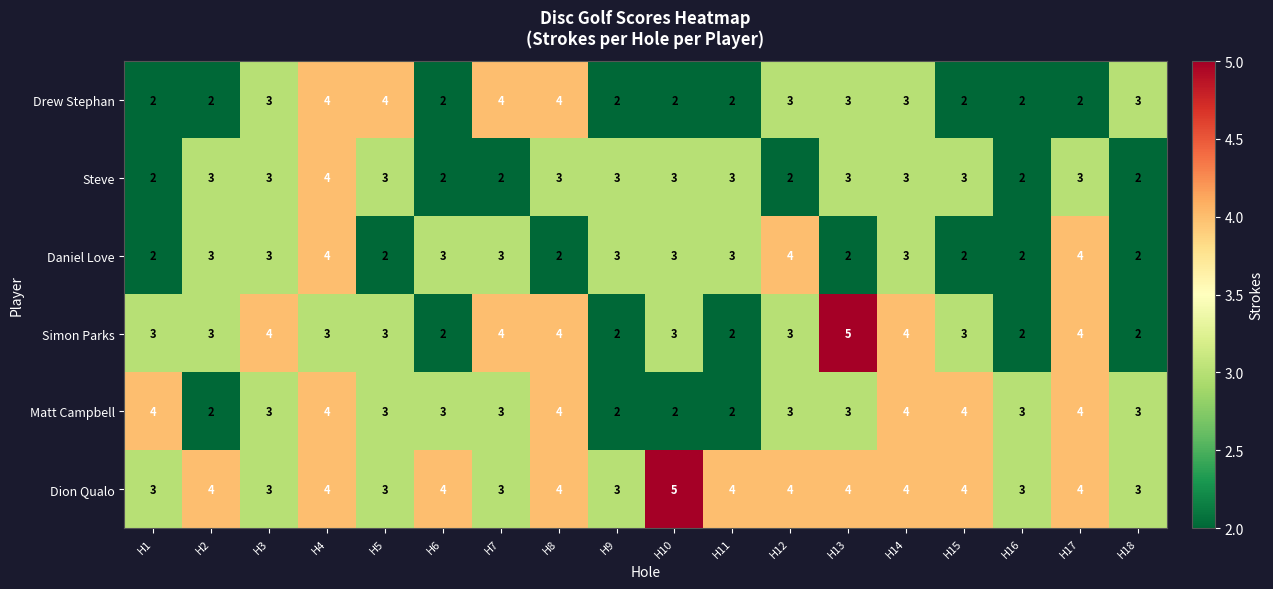

What is the total value across all series at H1?

16